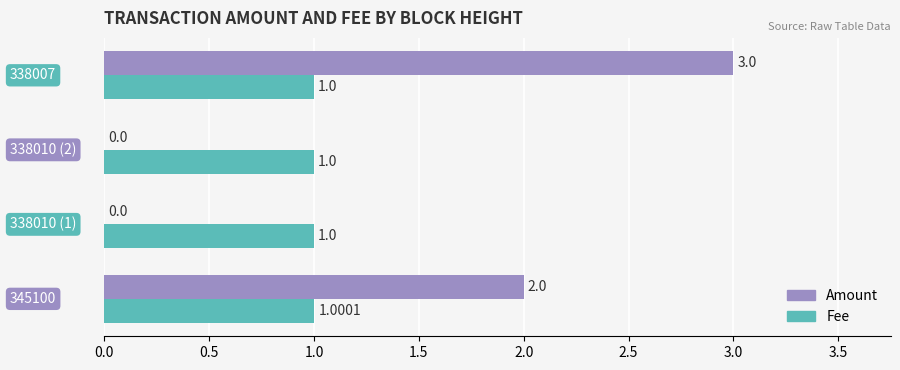

Which series has the largest total across all categories?

Amount